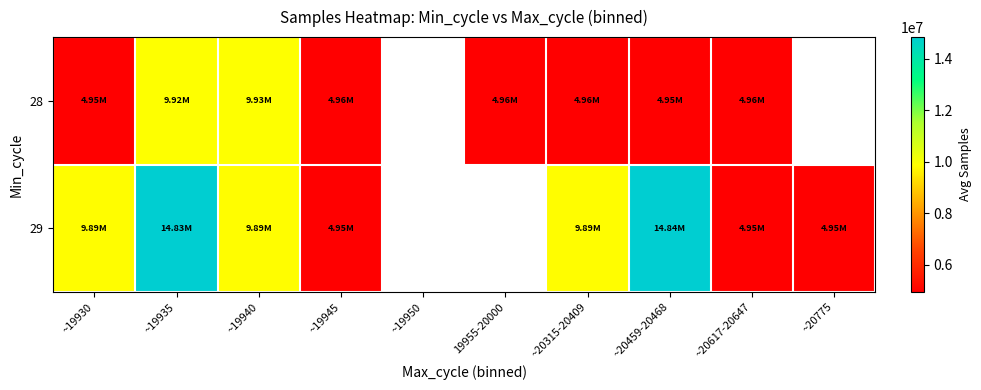

How many series are shown in this chart?

2